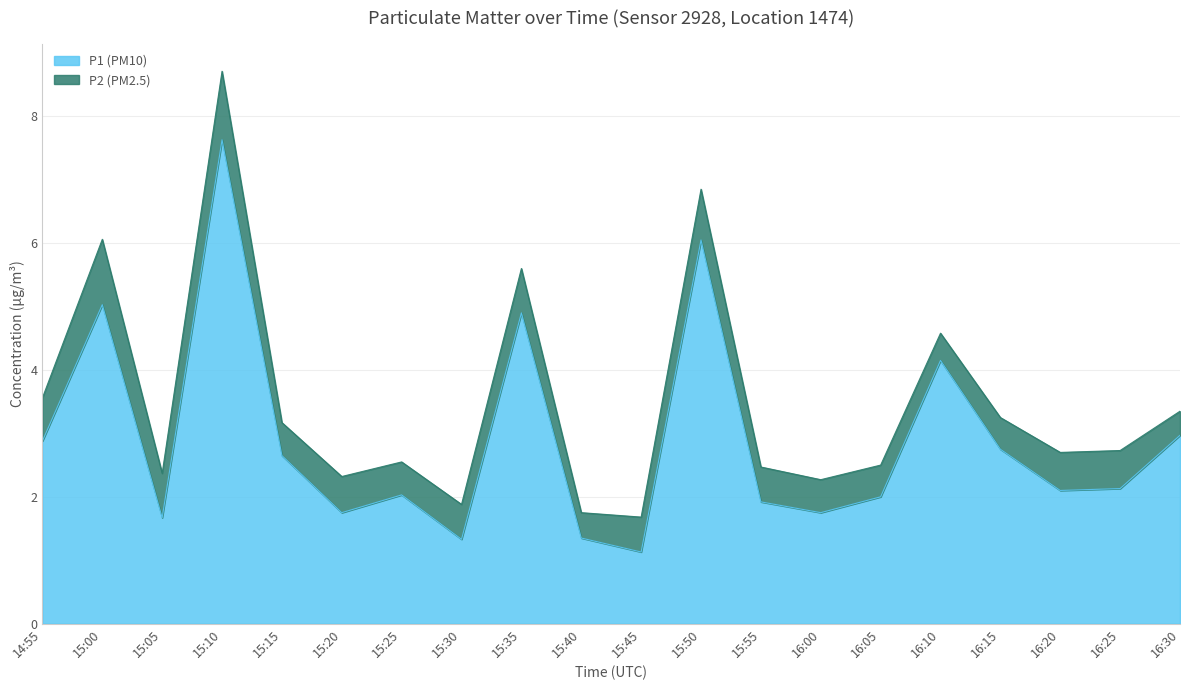

Reading left to right, list all the values displayed in this chart.

14:55=2.9	15:00=5.0	15:05=1.7	15:10=7.6	15:15=2.6	15:20=1.8	15:25=2.0	15:30=1.3	15:35=4.9	15:40=1.4	15:45=1.1	15:50=6.0	15:55=1.9	16:00=1.8	16:05=2.0	16:10=4.2	16:15=2.8	16:20=2.1	16:25=2.1	16:30=3.0